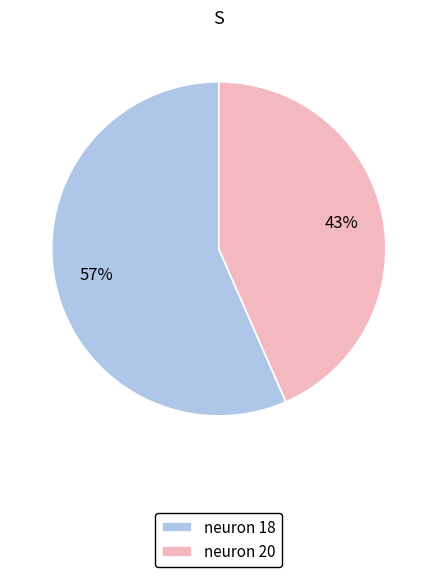

To the nearest percent, what is the combined percentage of neuron 18 and neuron 20?

100%